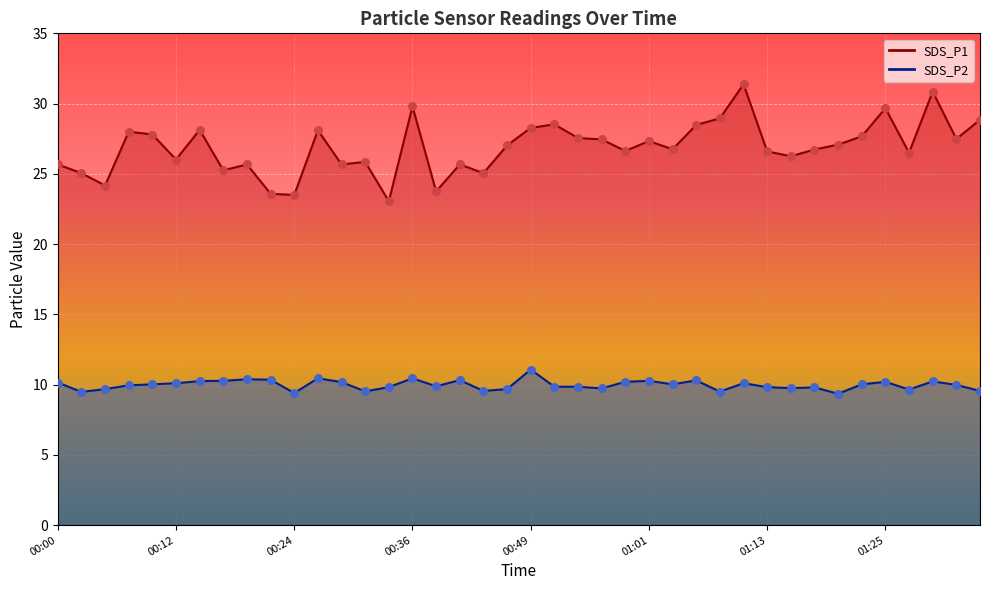

What are all the series names shown in the legend?

SDS_P1, SDS_P2